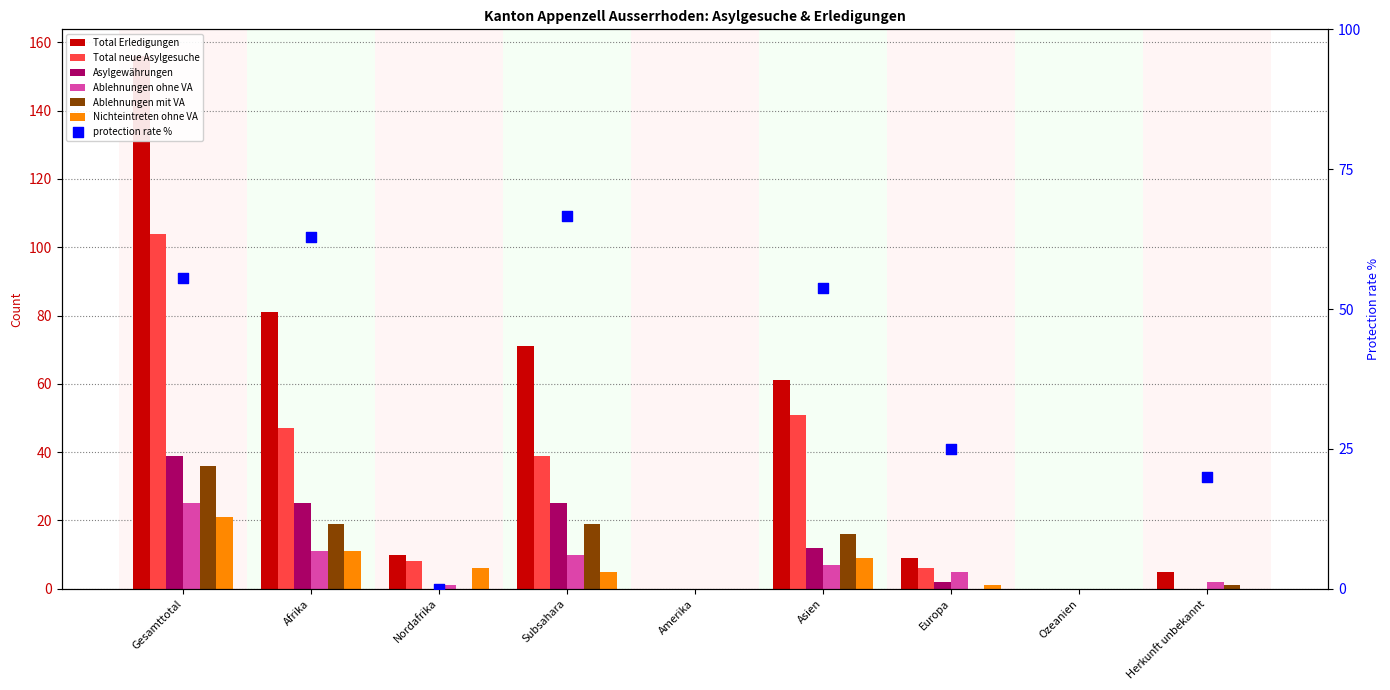

What is the total value across all series at Subsahara?

169